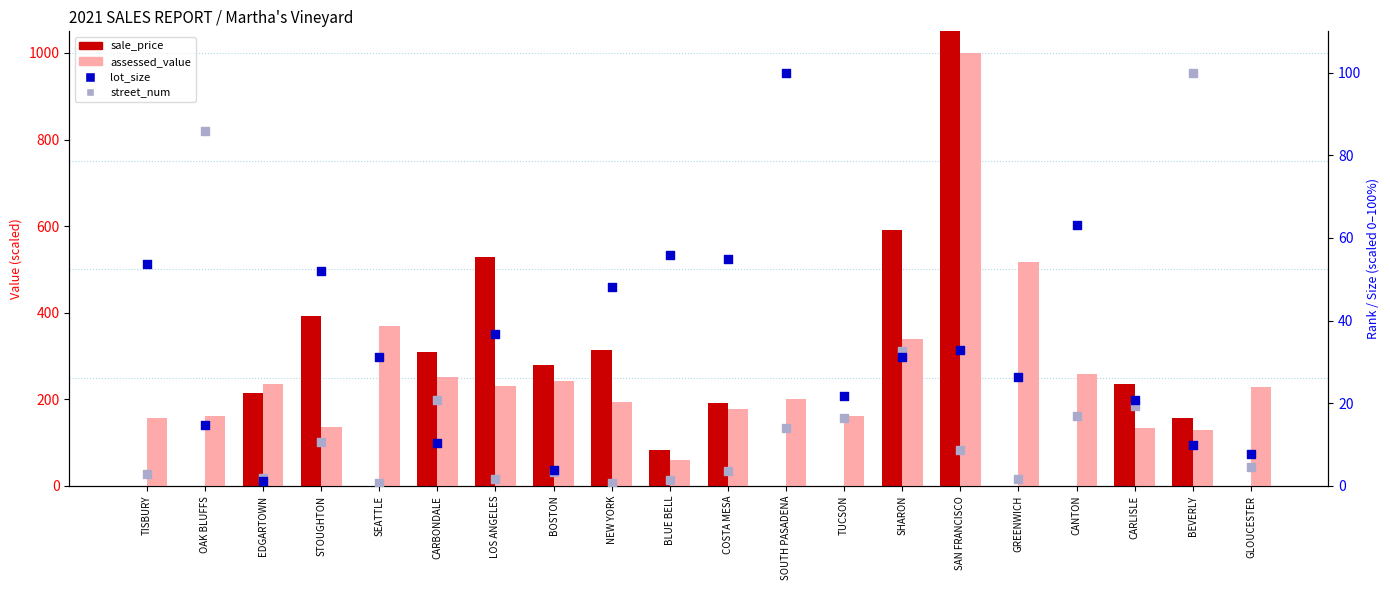

Which series contains the highest Y value?

sale_price